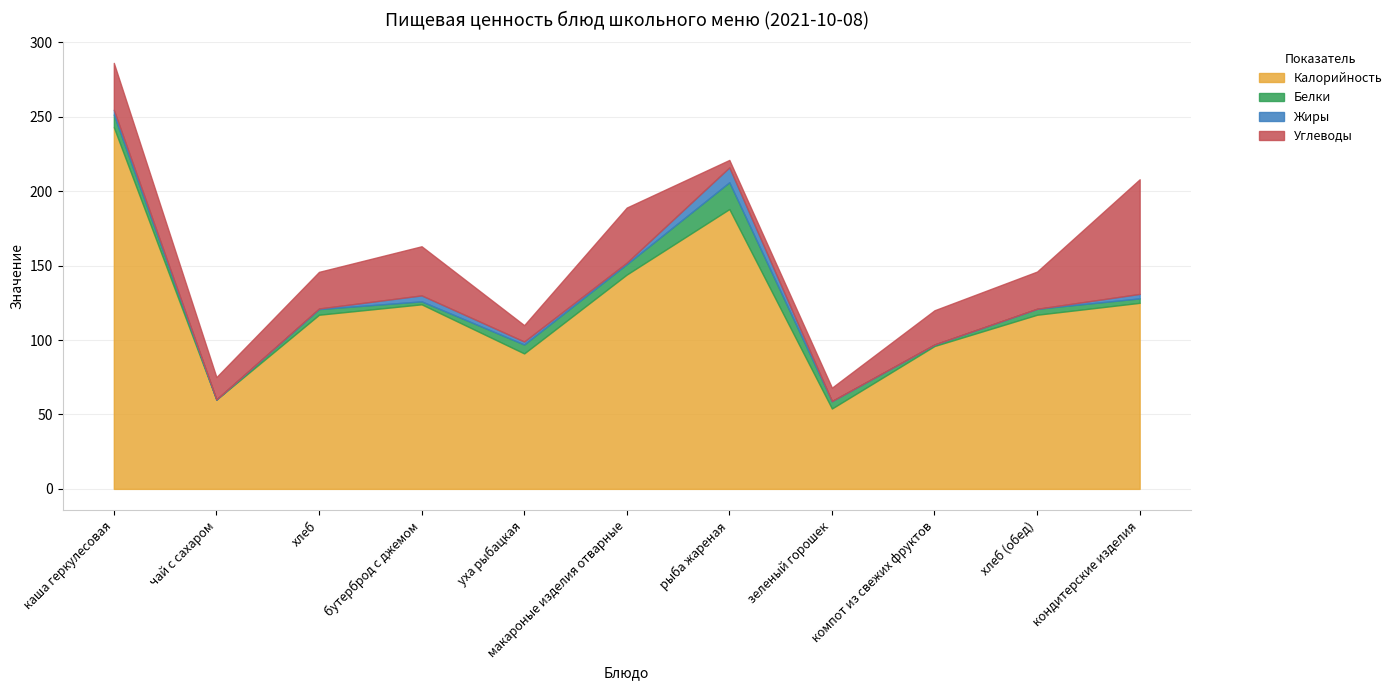

Reading left to right, extract all data points from this chart.

Калорийность: каша геркулесовая=243.0	чай с сахаром=60.0	хлеб=117.0	бутерброд с джемом=124.0	уха рыбацкая=91.0	макароные изделия отварные=144.0	рыба жареная=188.0	зеленый горошек=54.0	компот из свежих фруктов=96.0	хлеб (обед)=117.0	кондитерские изделия=125.0
Белки: каша геркулесовая=8.5	чай с сахаром=0.1	хлеб=3.8	бутерброд с джемом=2.0	уха рыбацкая=6.0	макароные изделия отварные=7.0	рыба жареная=18.0	зеленый горошек=5.0	компот из свежих фруктов=1.0	хлеб (обед)=4.0	кондитерские изделия=3.0
Жиры: каша геркулесовая=3.2	чай с сахаром=0.0	хлеб=0.4	бутерброд с джемом=4.0	уха рыбацкая=2.0	макароные изделия отварные=1.0	рыба жареная=10.0	зеленый горошек=0.0	компот из свежих фруктов=0.0	хлеб (обед)=0.0	кондитерские изделия=3.0
Углеводы: каша геркулесовая=31.5	чай с сахаром=15.0	хлеб=24.6	бутерброд с джемом=33.0	уха рыбацкая=11.0	макароные изделия отварные=37.0	рыба жареная=5.0	зеленый горошек=9.0	компот из свежих фруктов=23.0	хлеб (обед)=25.0	кондитерские изделия=77.0